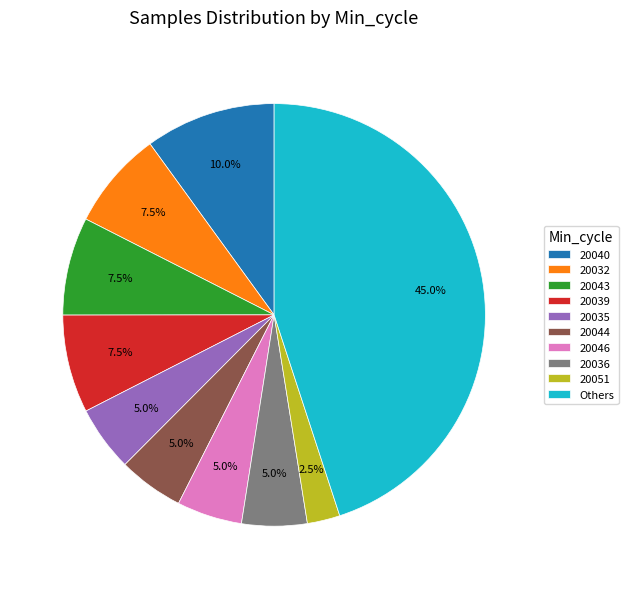

Is there any slice that represents more than half of the pie?

No